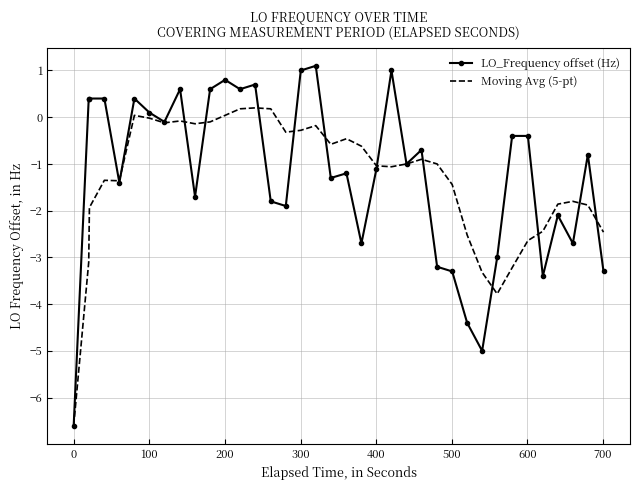

What is the highest value of the LO_Frequency offset (Hz) series?

1.1